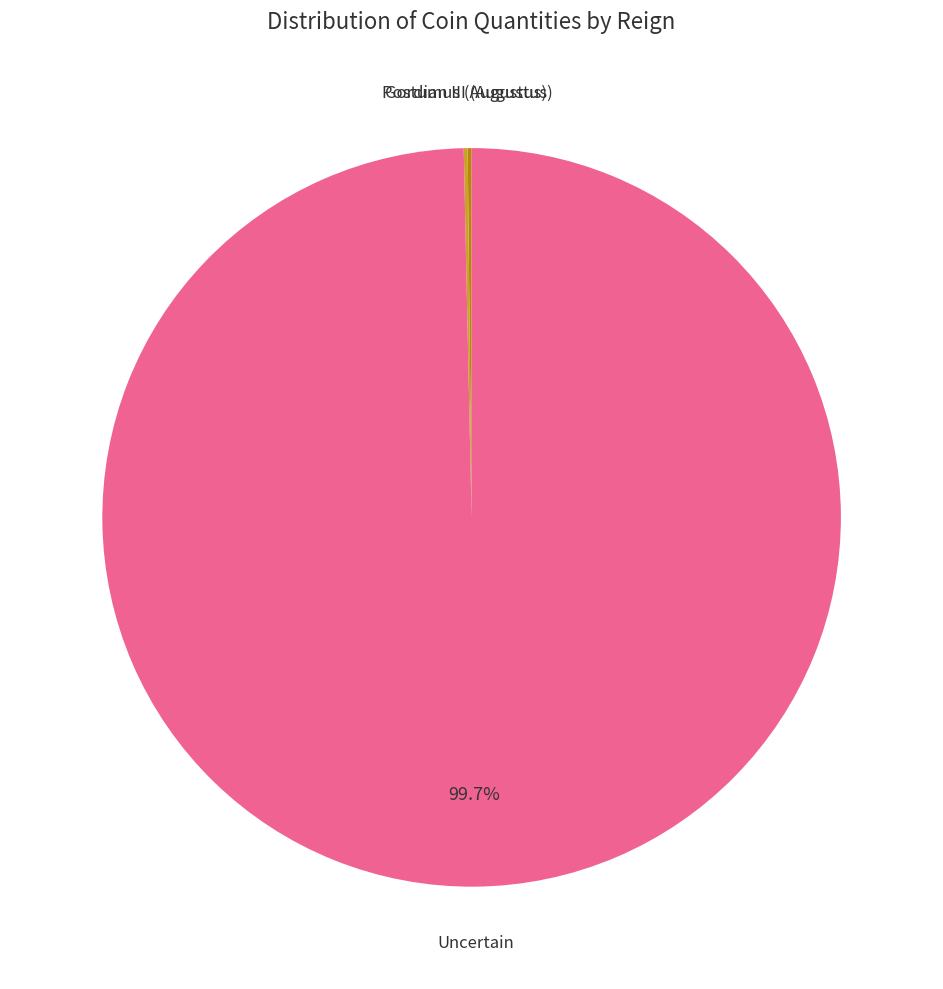

Is there a majority slice in this chart?

Yes